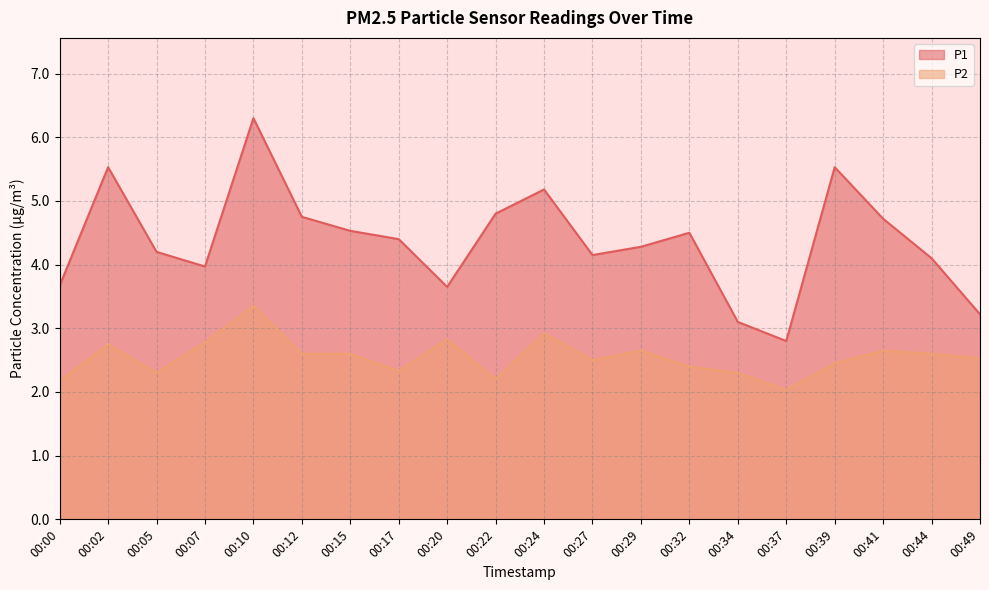

The value of P1 at 00:41 is 6.2. True or false?

False